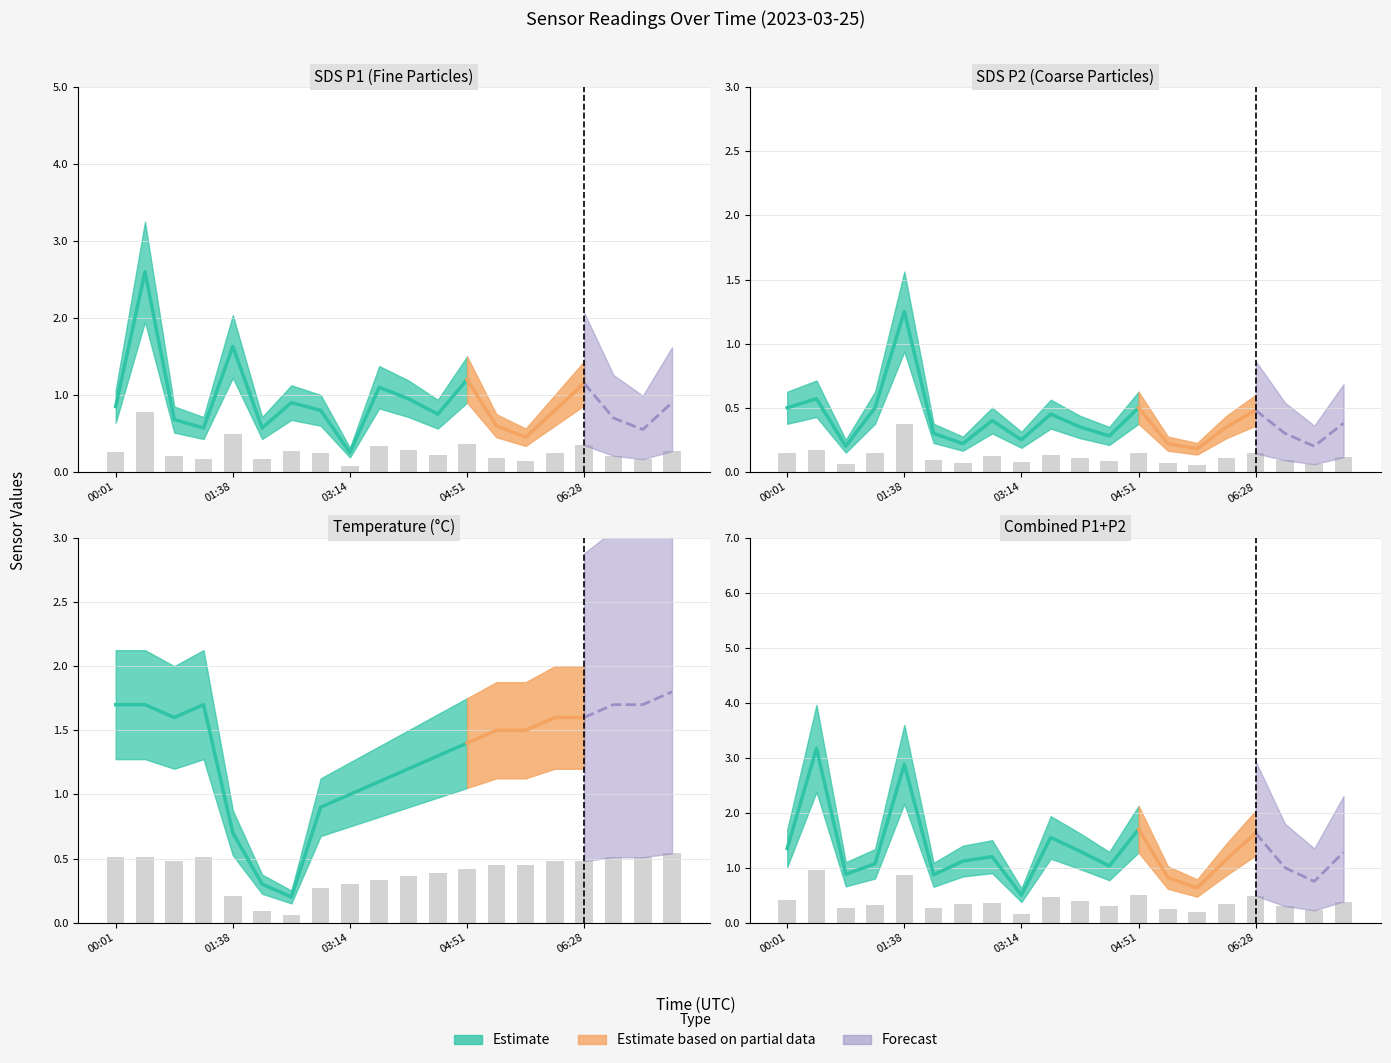

Which category has the lowest value in the SDS_P2 series?

05:40